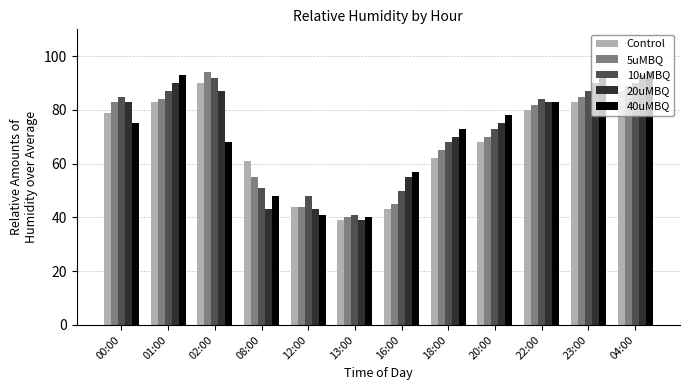

Read the 10uMBQ value at 23:00.

87